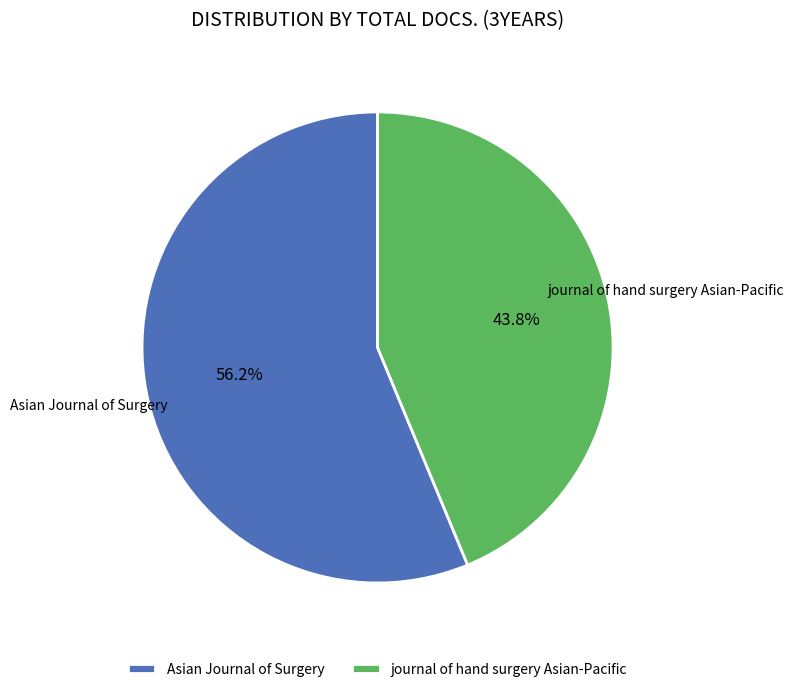

How many segments does this pie chart have?

2